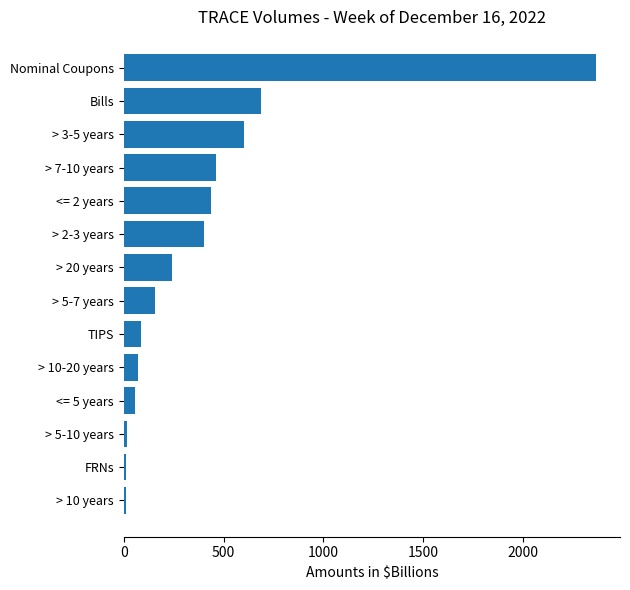

Where is the data nearest to the value 1188?

Bills